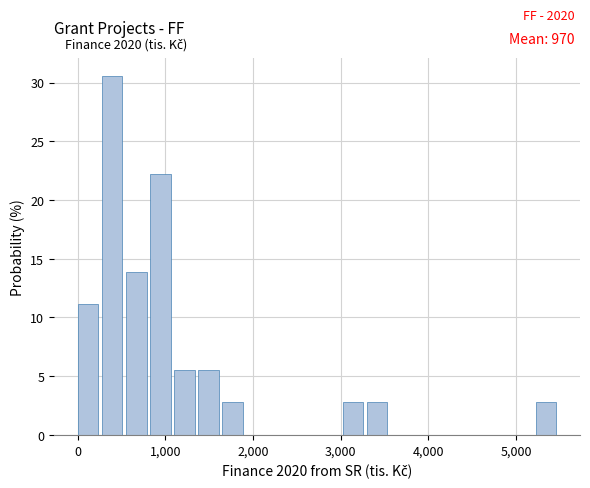

Around what value on the x-axis is the tallest bar? Give the approximate position of its centre, as read against the axis.

400